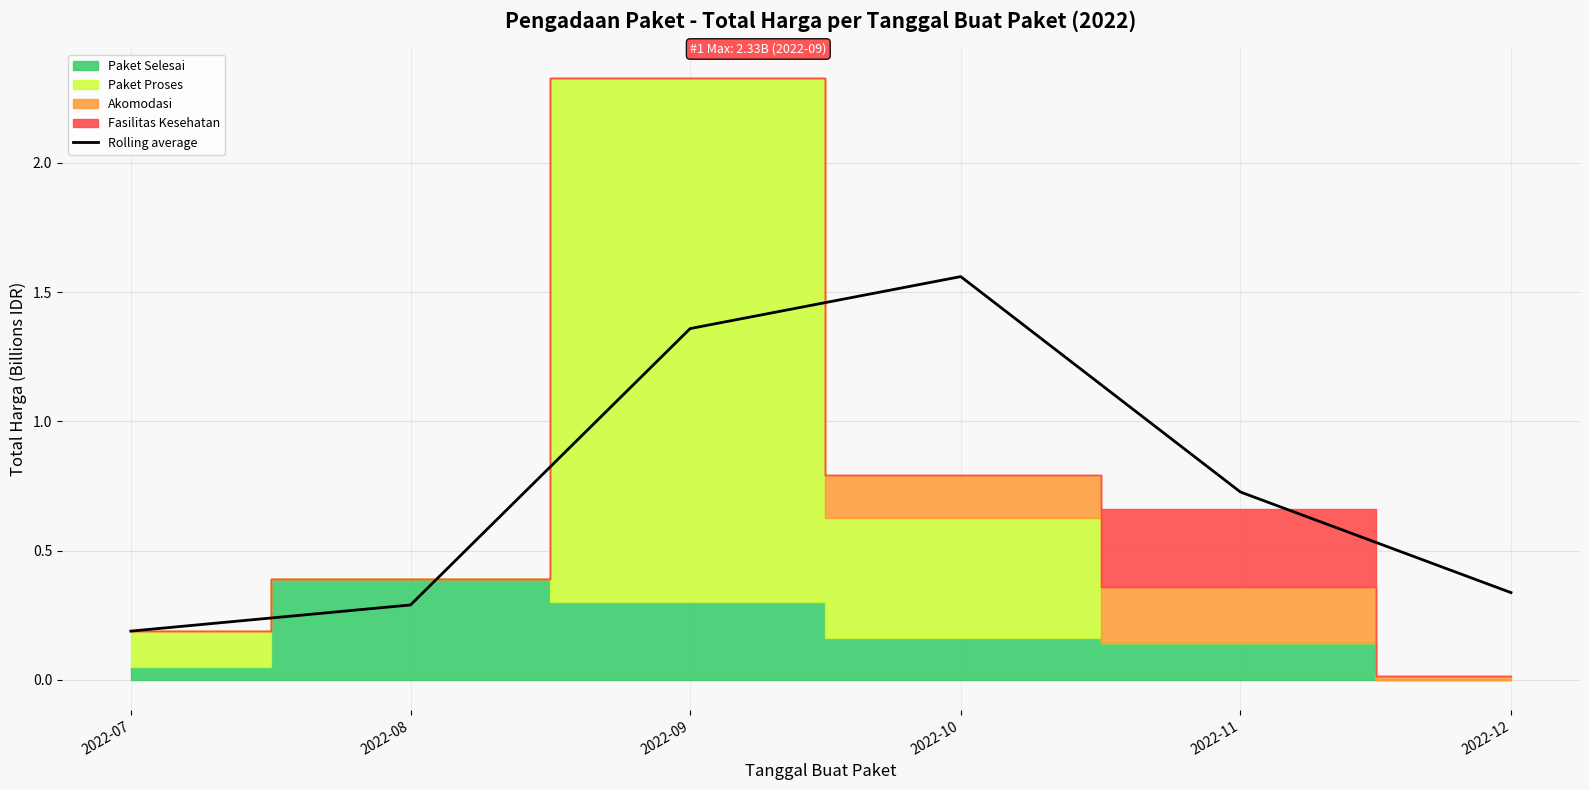

At which label is the value closest to 0?

2022-07